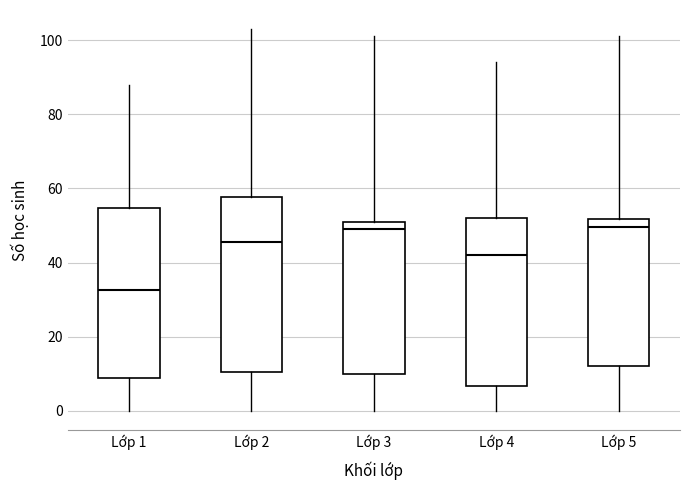

Reading left to right, read every box against the y-axis: the position of its median line, the range the box covers, and the ends of its whiskers. The values are not printed on the chart, so give them approximately, as read against the axis.

Lớp 1: median 32, box 8 to 54, whiskers 0 to 88
Lớp 2: median 46, box 10 to 58, whiskers 0 to 104
Lớp 3: median 50, box 10 to 52, whiskers 0 to 102
Lớp 4: median 42, box 6 to 52, whiskers 0 to 94
Lớp 5: median 50, box 12 to 52, whiskers 0 to 102